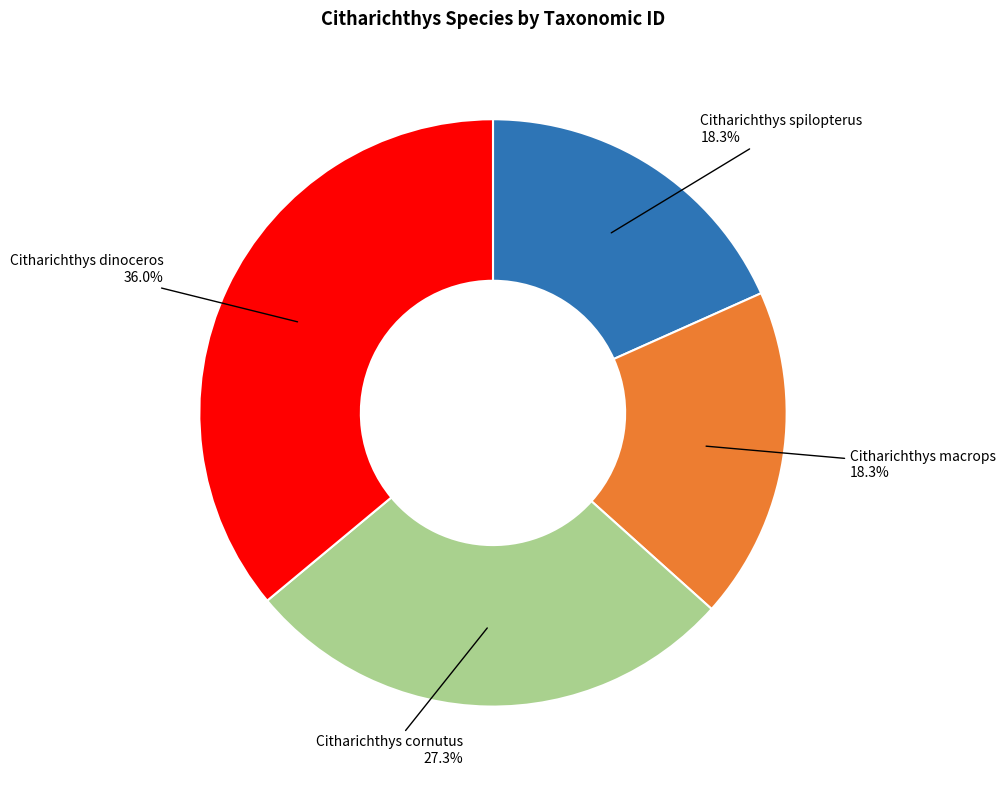

Is there a majority slice in this chart?

No